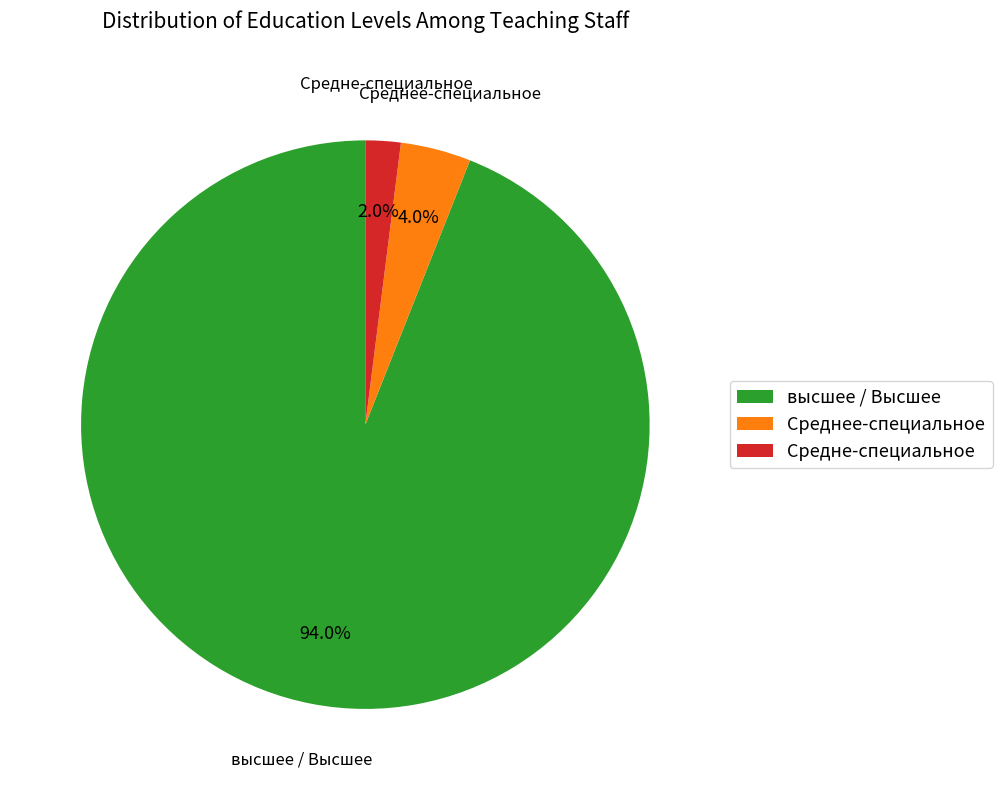

Between Среднее-специальное and Средне-специальное, which is larger?

Среднее-специальное